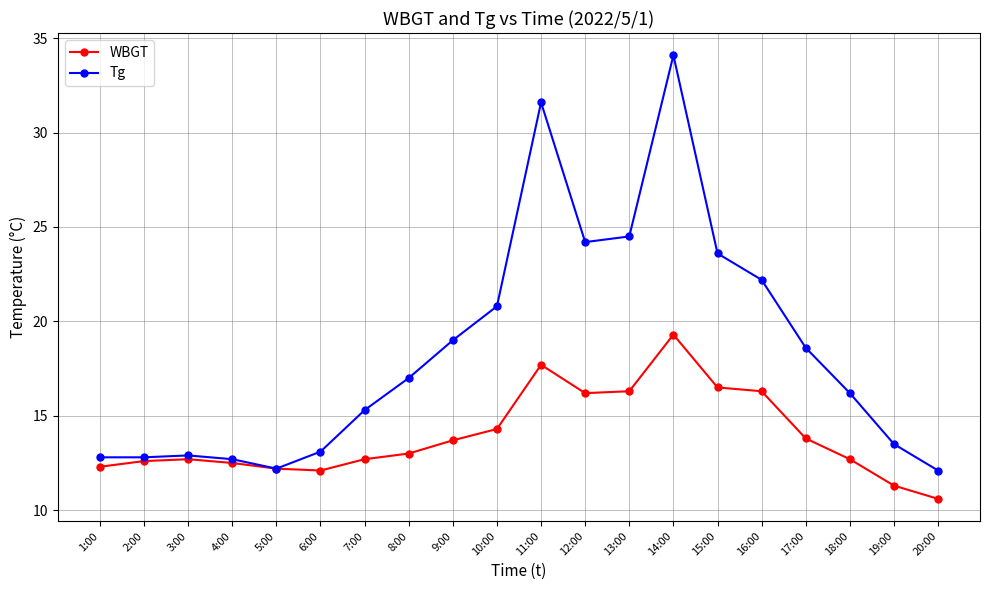

Rank the series by their average value, from highest to lowest.

Tg, WBGT